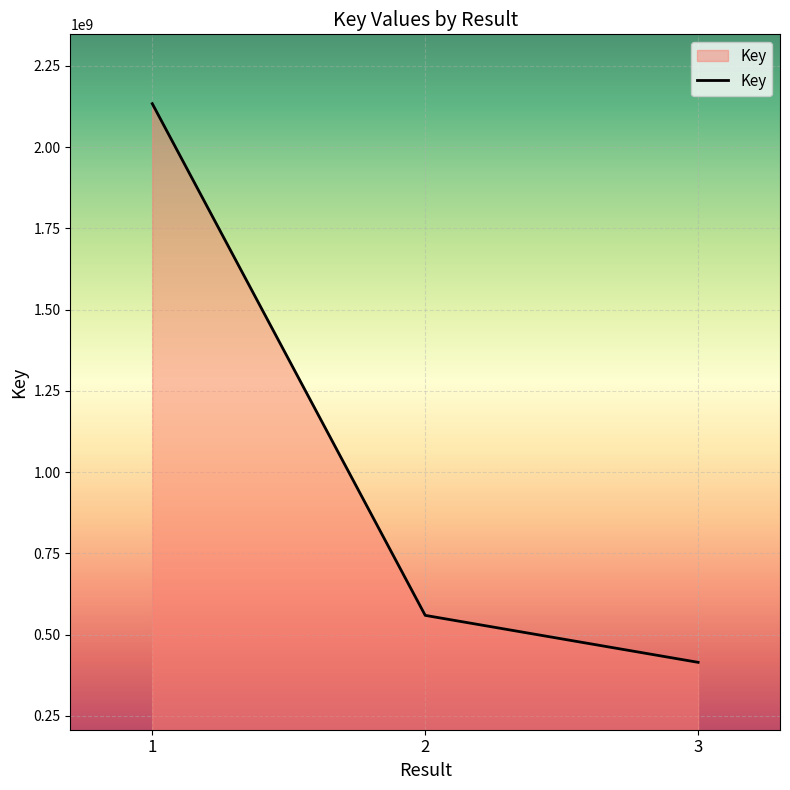

Where does the data first go above 559161385?

1